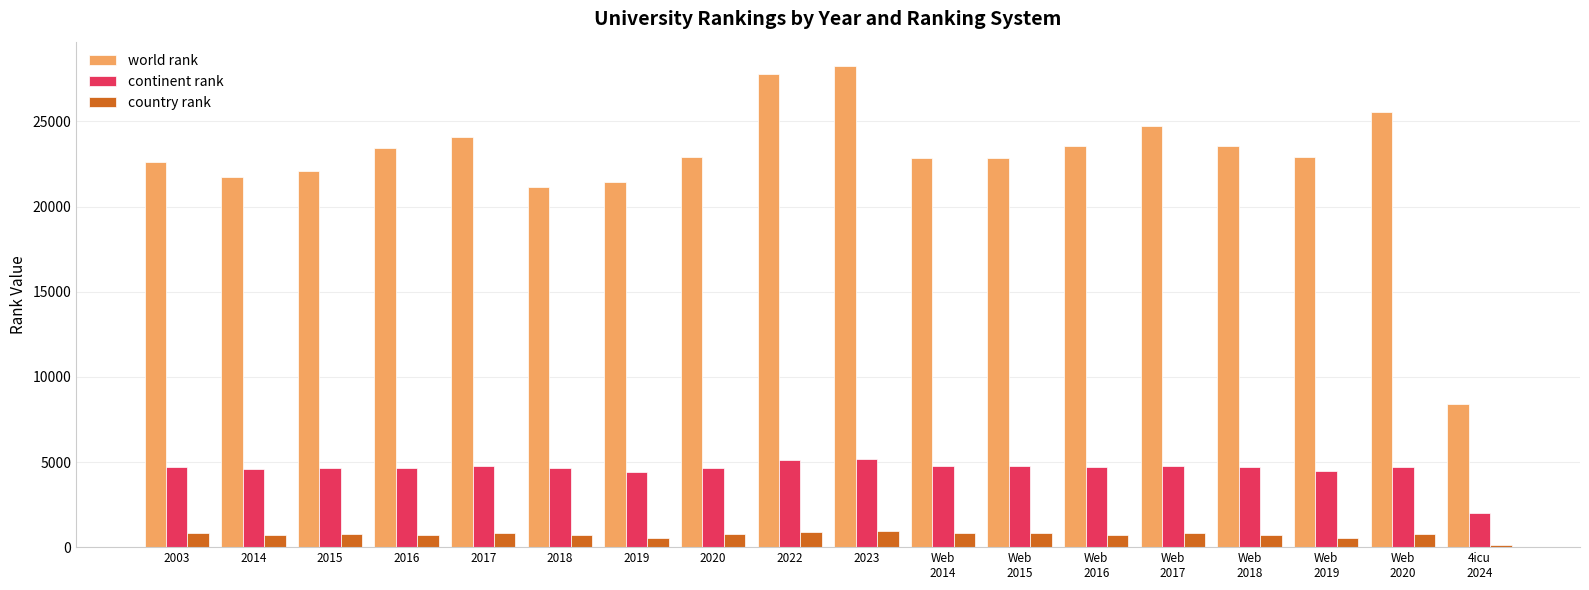

What is the sum of the country rank values at 2022 and 2019?

1472